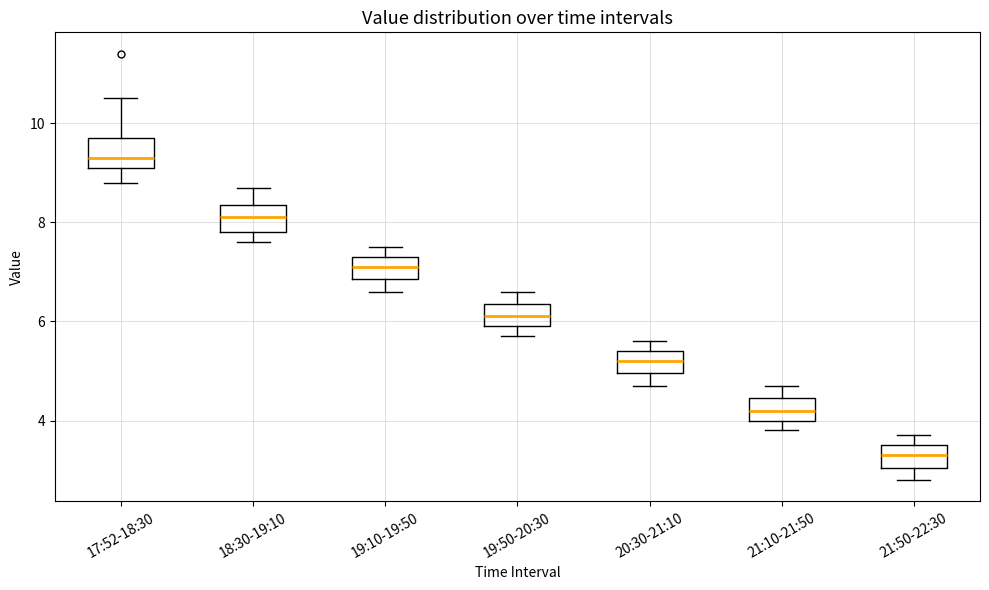

Where does the upper whisker of the box for 21:10-21:50 end on the y-axis? The values are not printed on the chart, so give them approximately, as read against the axis.

4.8